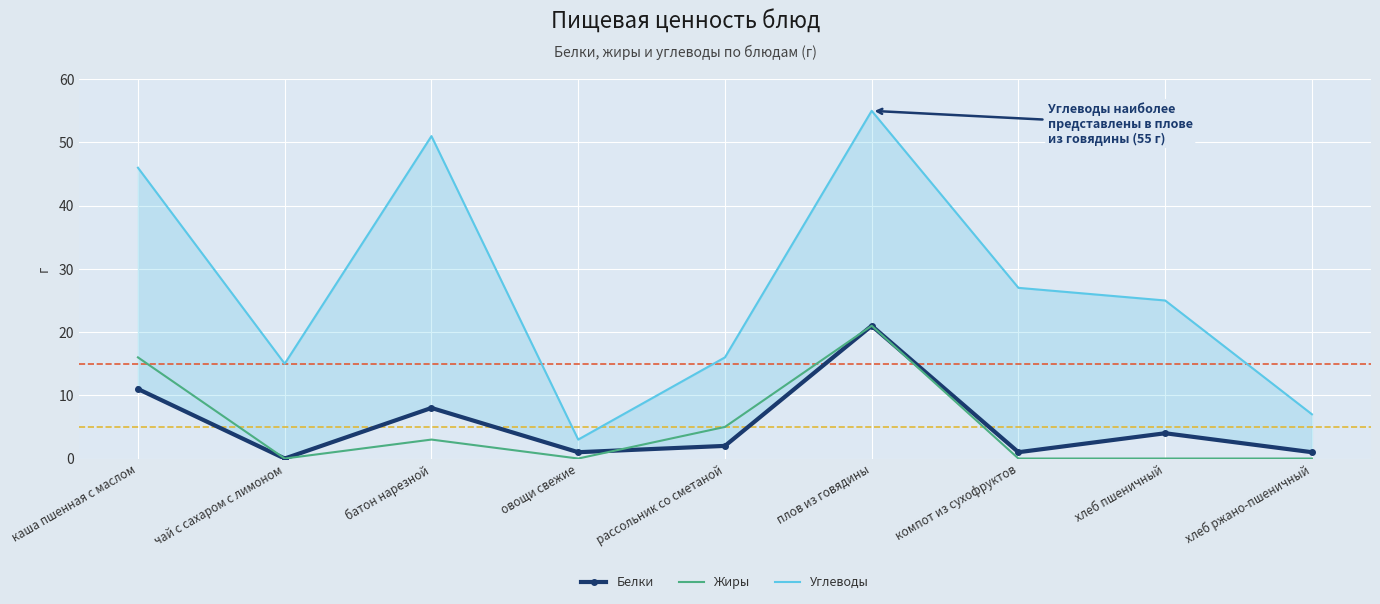

Which series has the widest spread of values?

Углеводы